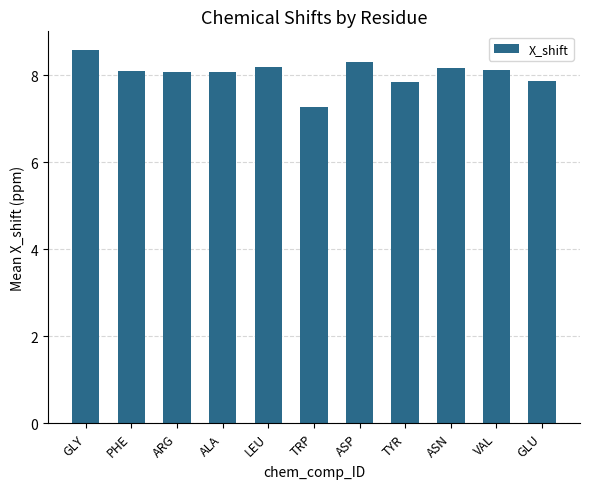

Which has a higher value, PHE or ASP?

ASP